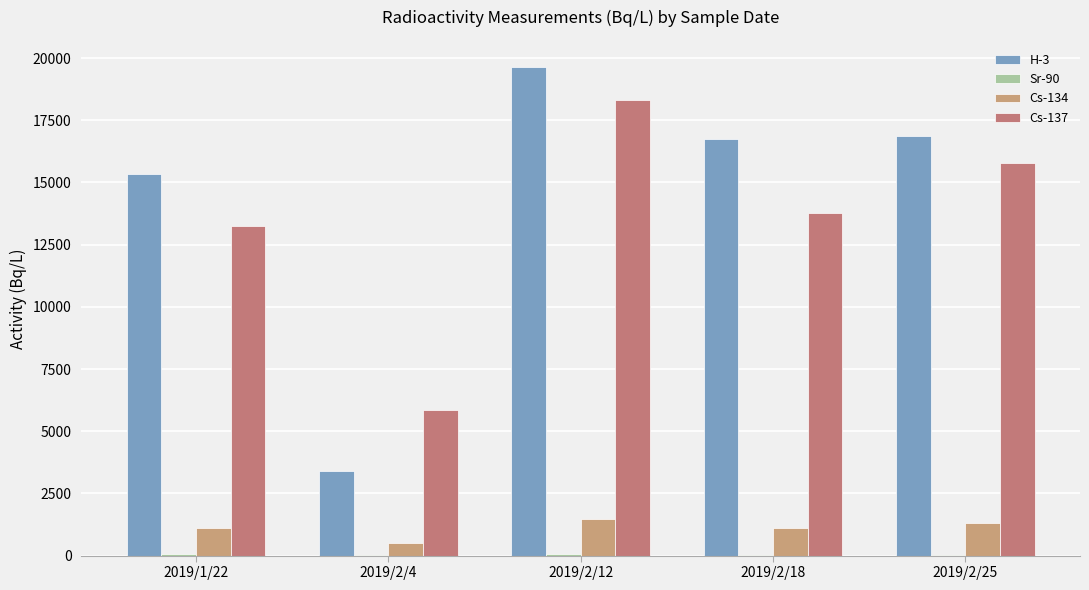

Are the bars horizontal?

No